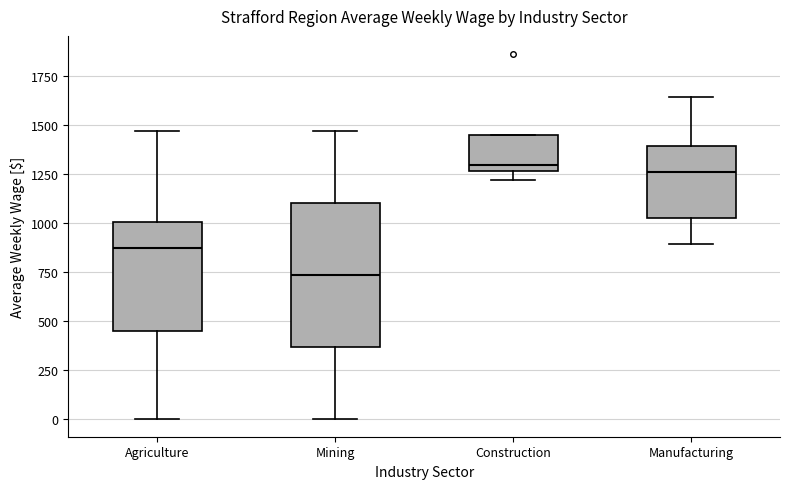

Reading left to right, transcribe this box plot: for each box, give where its median line is, the range the box spans, and where its two whiskers end, as read against the y-axis. The values are not printed on the chart, so give them approximately, as read against the axis.

Agriculture: median 850, box 450 to 1000, whiskers 0 to 1450
Mining: median 750, box 350 to 1100, whiskers 0 to 1450
Construction: median 1300, box 1250 to 1450, whiskers 1200 to 1450
Manufacturing: median 1250, box 1000 to 1400, whiskers 900 to 1650